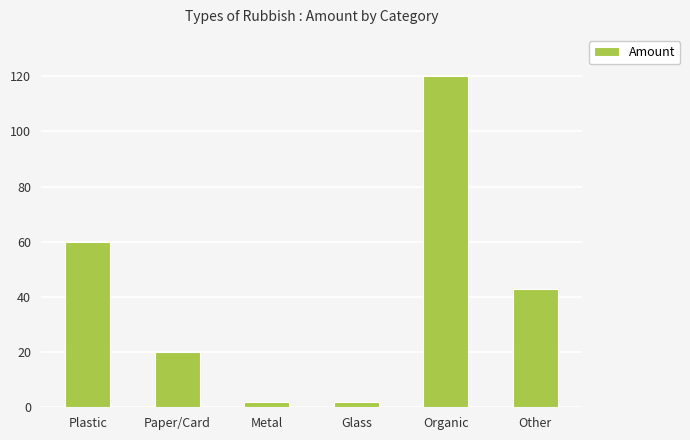

What is the average value?

41